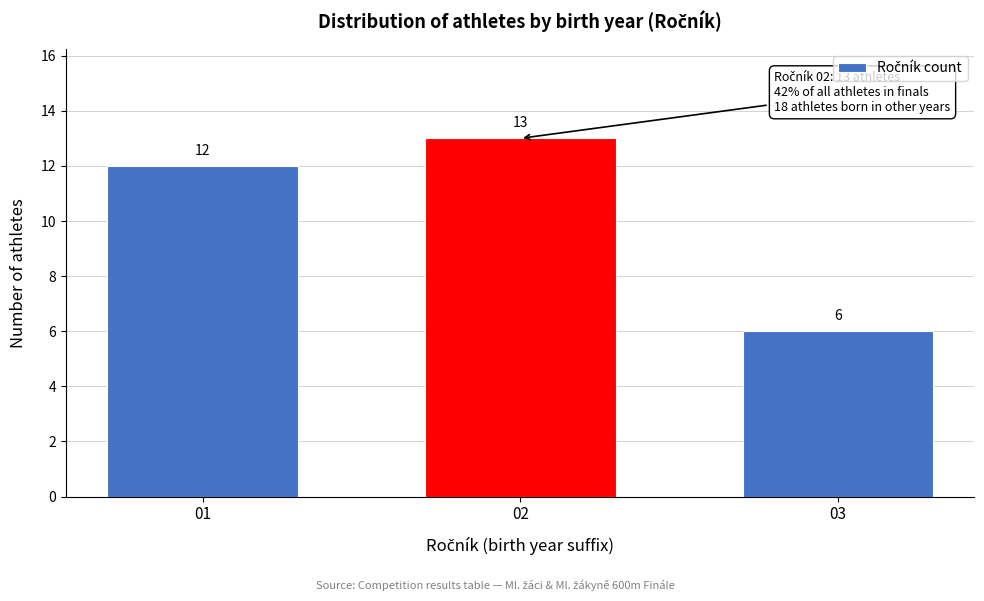

Reading left to right, extract all data points from this chart.

01=12	02=13	03=6